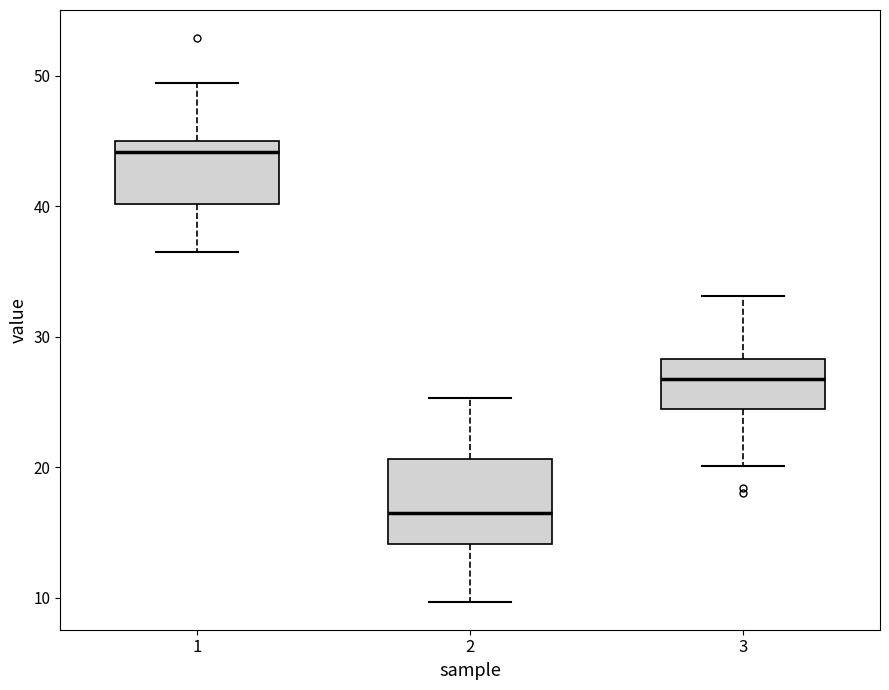

Reading left to right, read every box against the y-axis: the position of its median line, the range the box covers, and the ends of its whiskers. The values are not printed on the chart, so give them approximately, as read against the axis.

1: median 44, box 40 to 45, whiskers 37 to 50
2: median 17, box 14 to 21, whiskers 10 to 25
3: median 27, box 25 to 28, whiskers 20 to 33